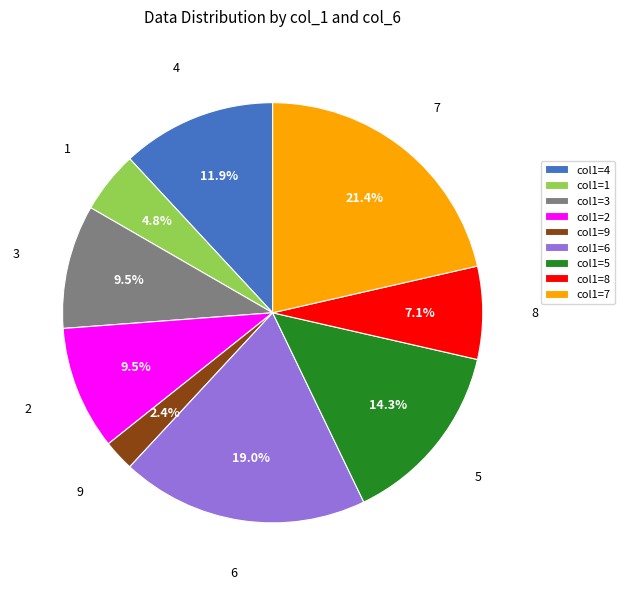

Which category has the biggest portion of the pie?

col1=7